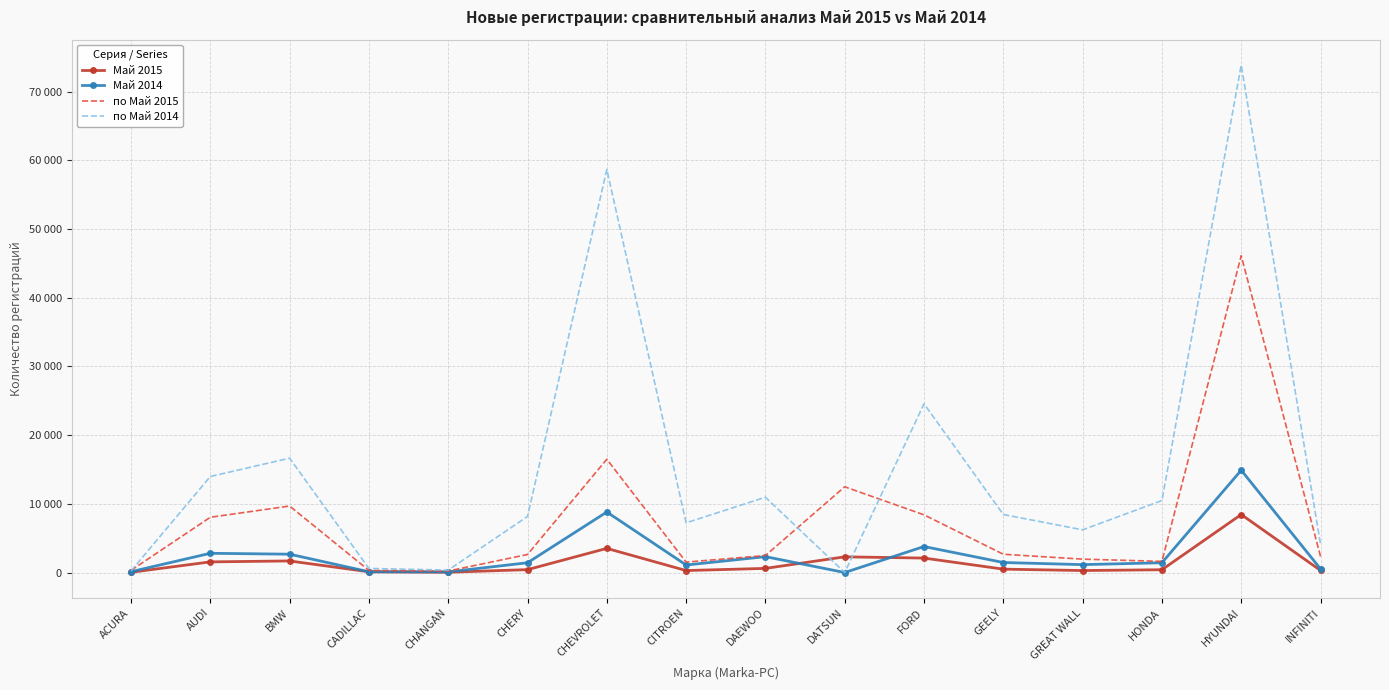

What is the difference between the maximum and second lowest values in the Май 2014 series?

14795